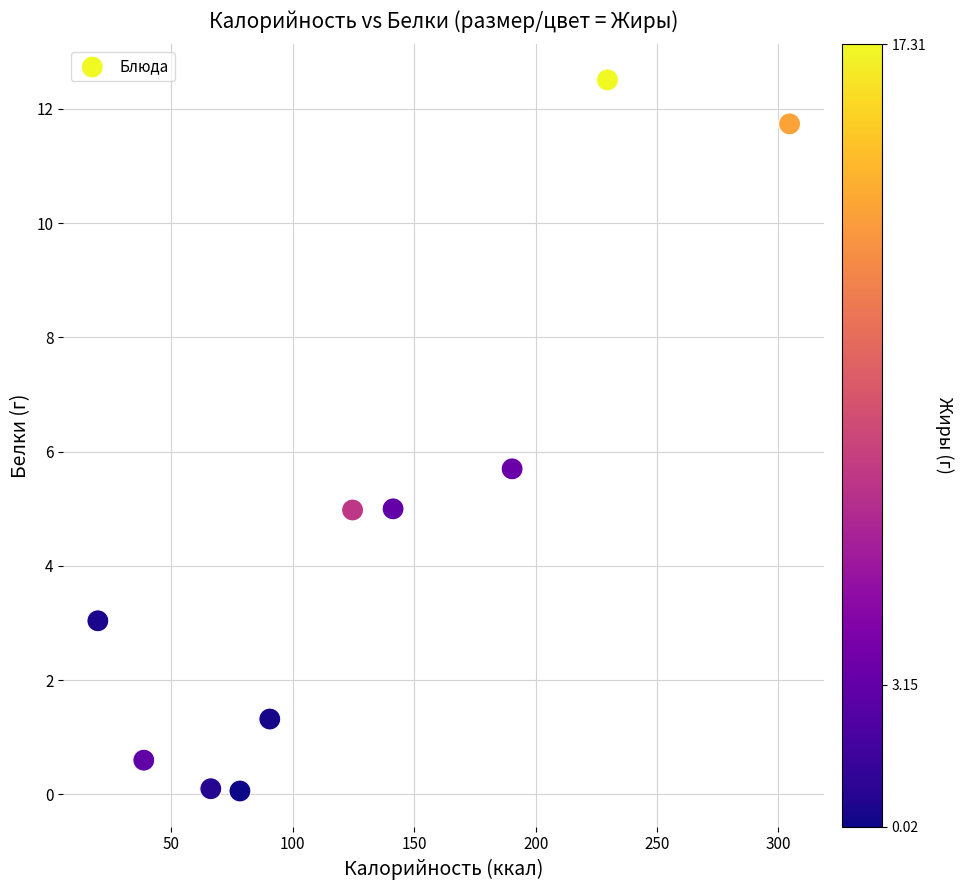

What Y value in the scatter plot is closest to 6?

5.7